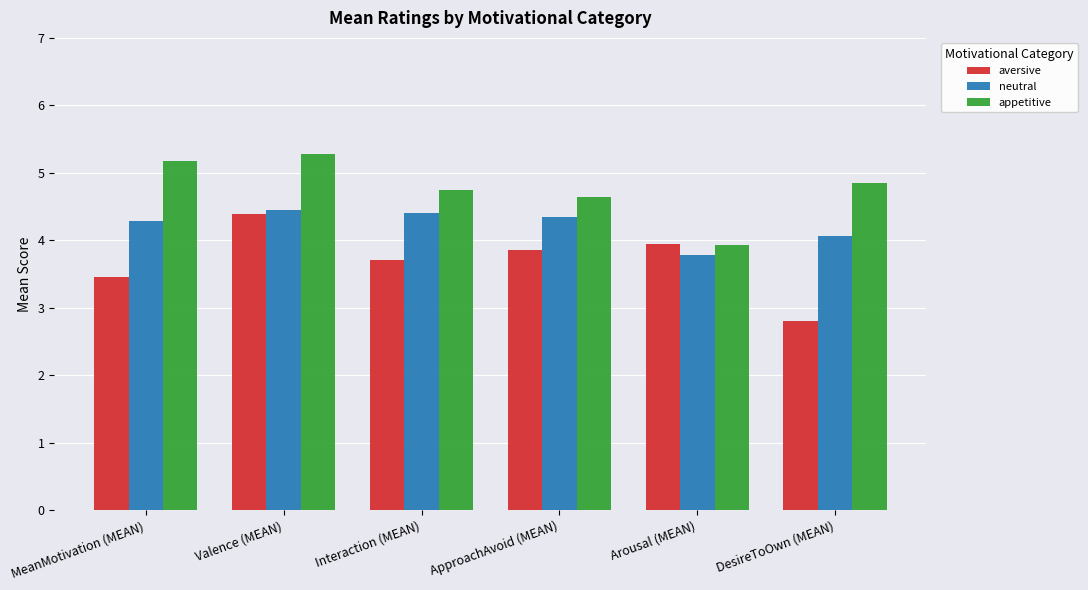

At which label is aversive closest to 3?

DesireToOwn (MEAN)